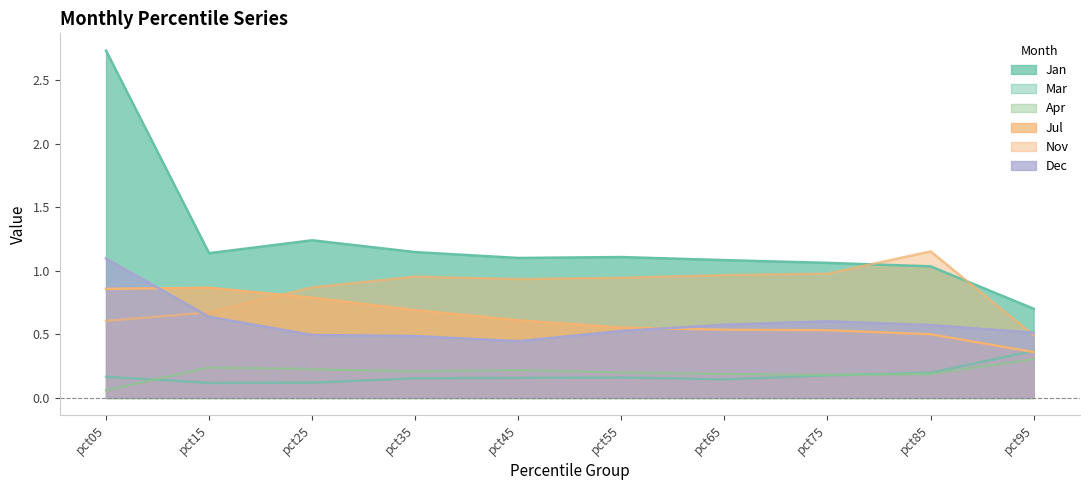

What is the spread (max minus min) of values at pct25?

1.1